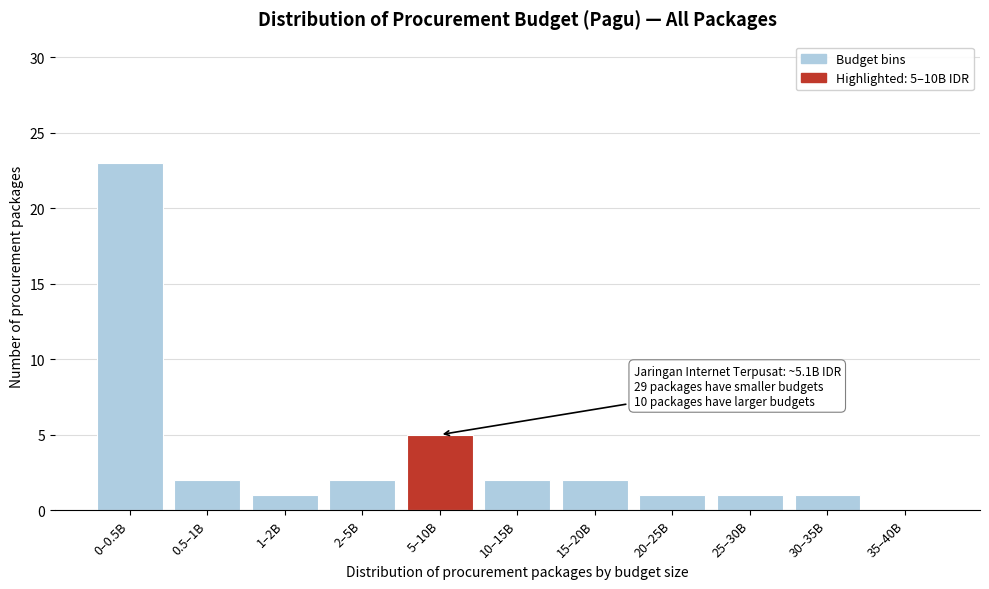

Reading left to right, list all the values displayed in this chart.

0–0.5B=23	0.5–1B=2	1–2B=1	2–5B=2	5–10B=5	10–15B=2	15–20B=2	20–25B=1	25–30B=1	30–35B=1	35–40B=0